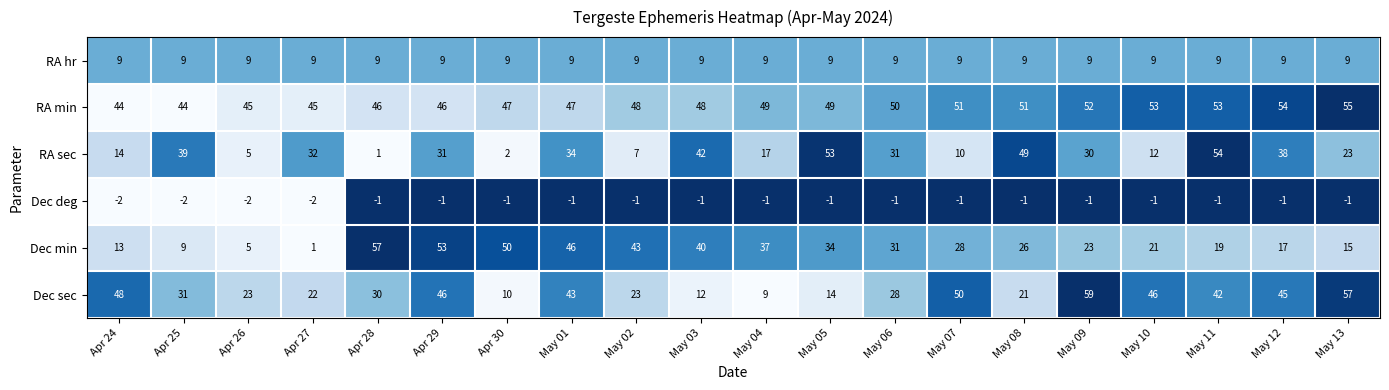

What is the sum of all RA hr values?

180